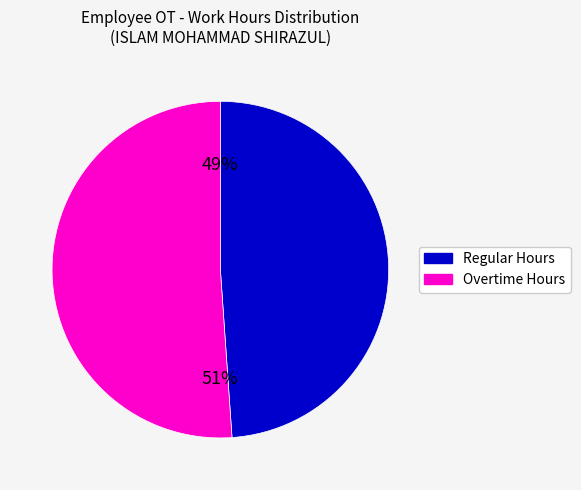

Is there a majority slice in this chart?

Yes